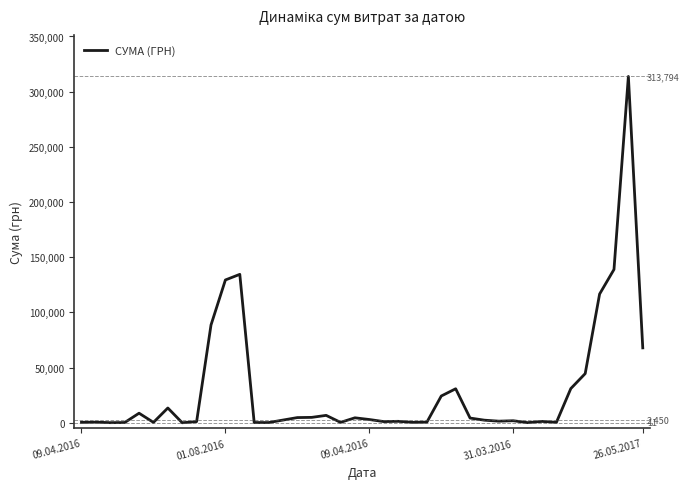

What is the greatest value displayed?

313793.7